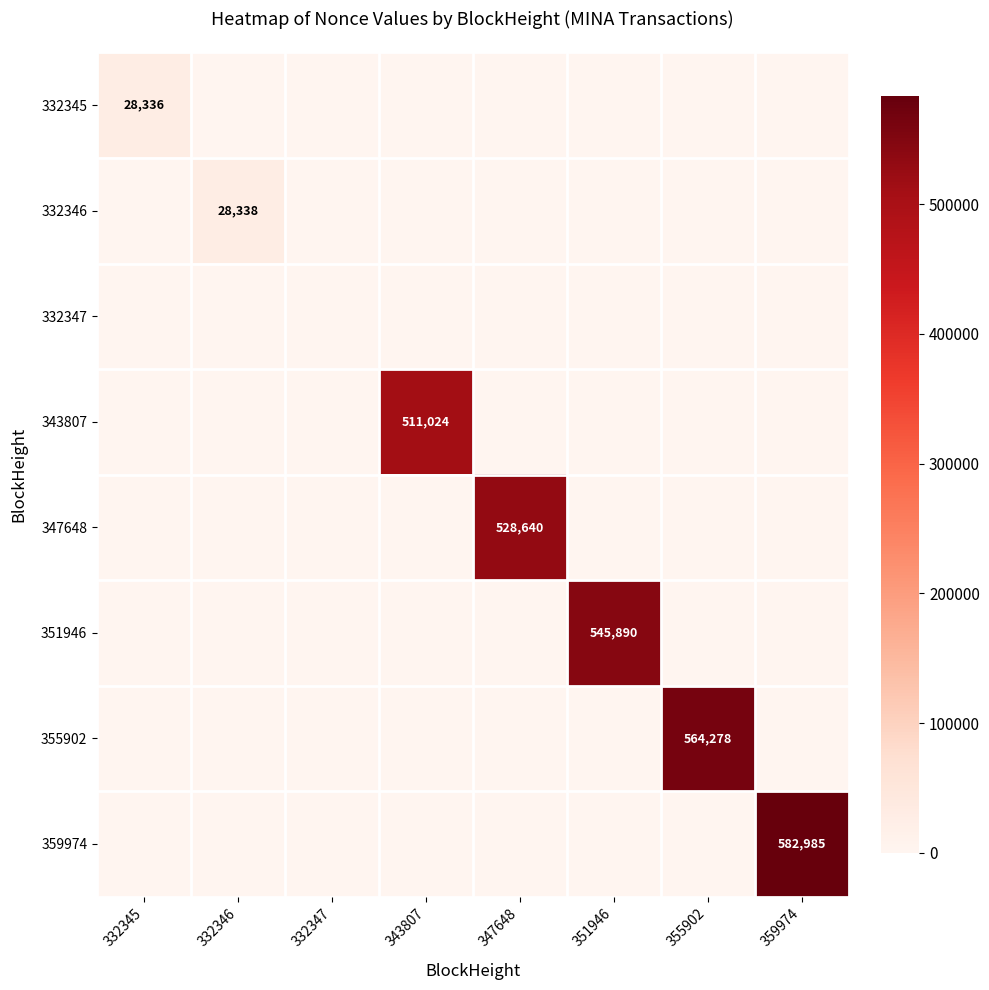

What is the greatest value displayed?

582985